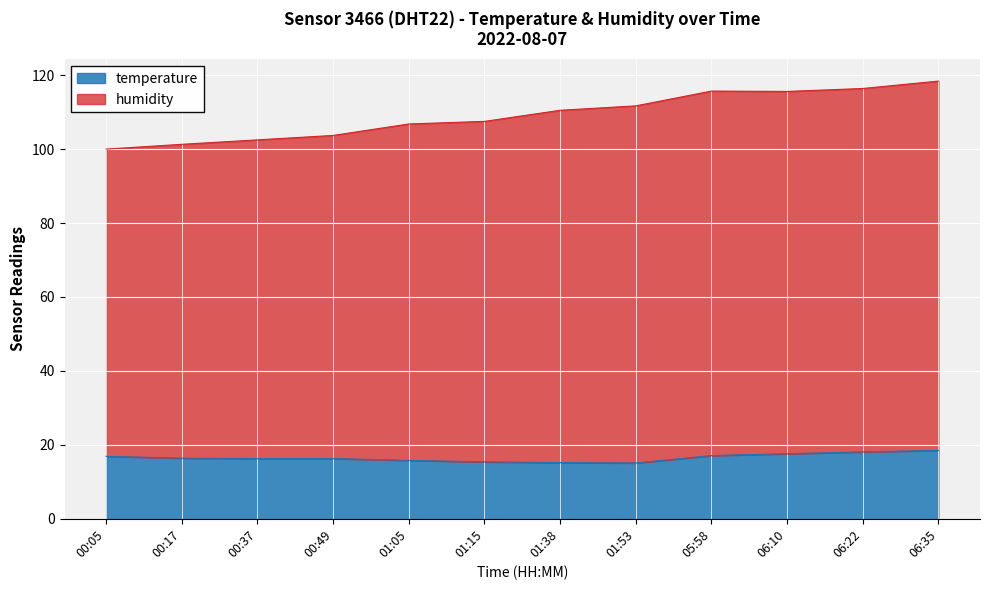

Does the chart display data point markers on the line(s)?

No